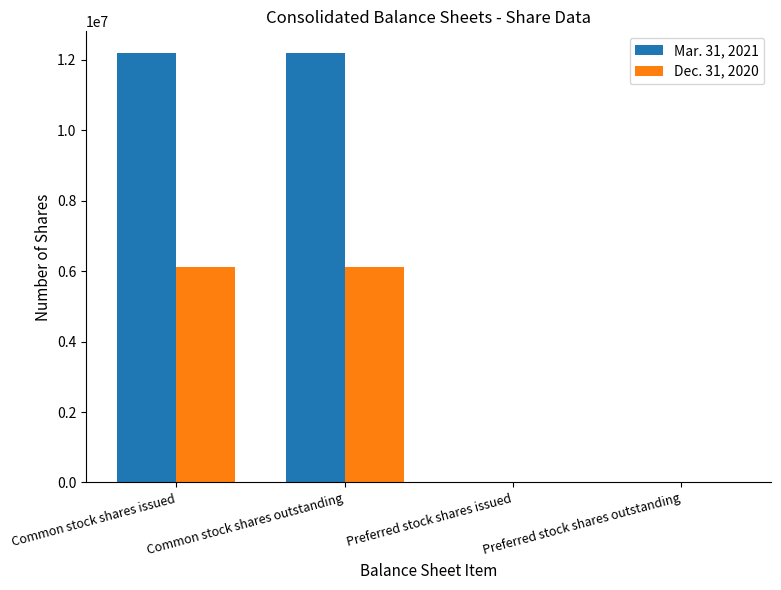

What is the maximum value shown in the chart?

12200378